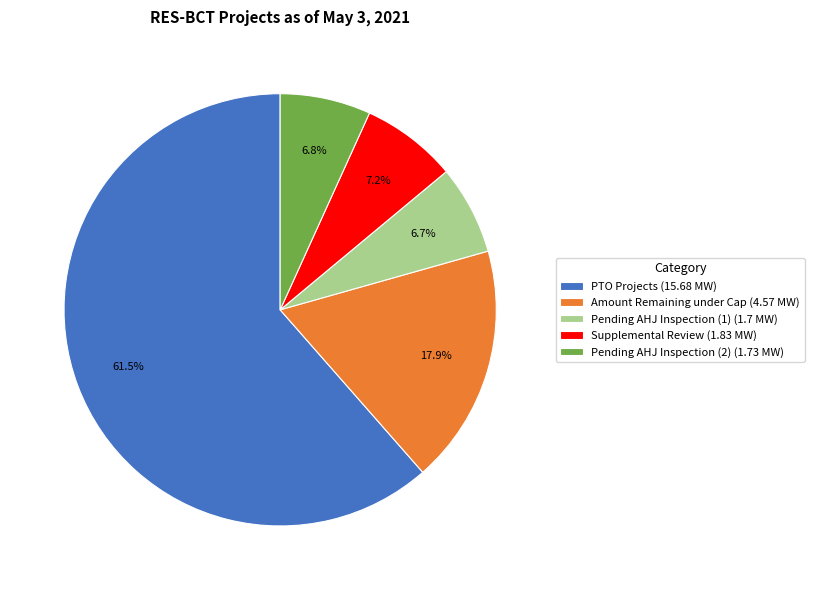

The Amount Remaining under Cap slice represents 3% of the pie. True or false?

False